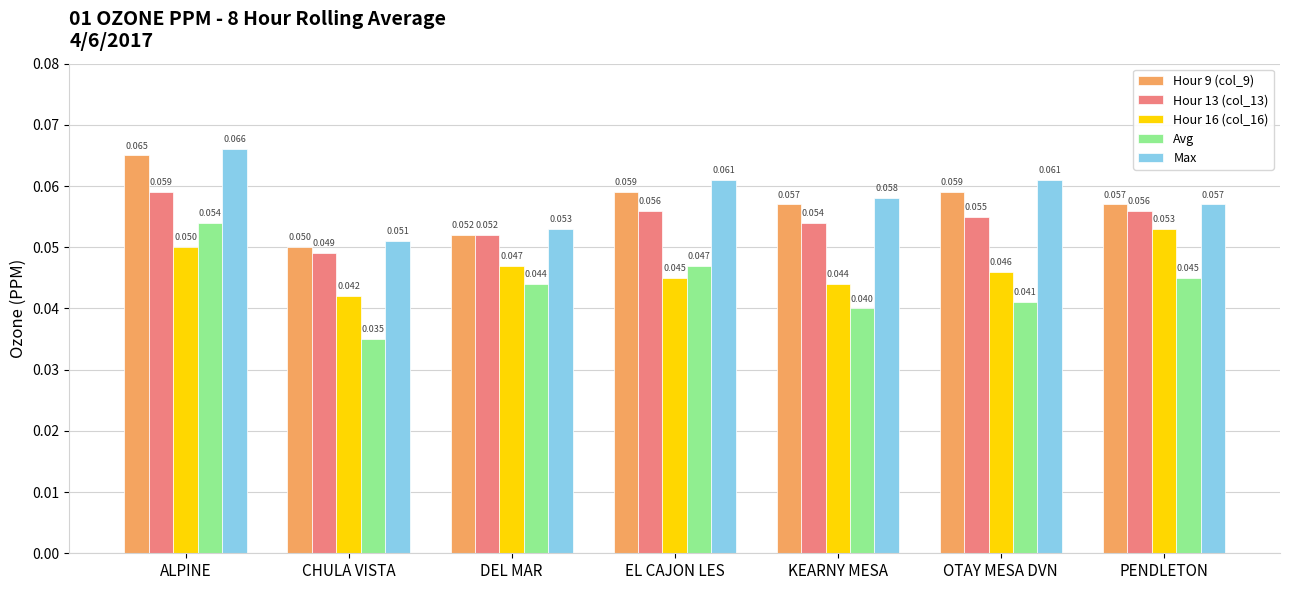

Which series has the widest spread of values?

Avg